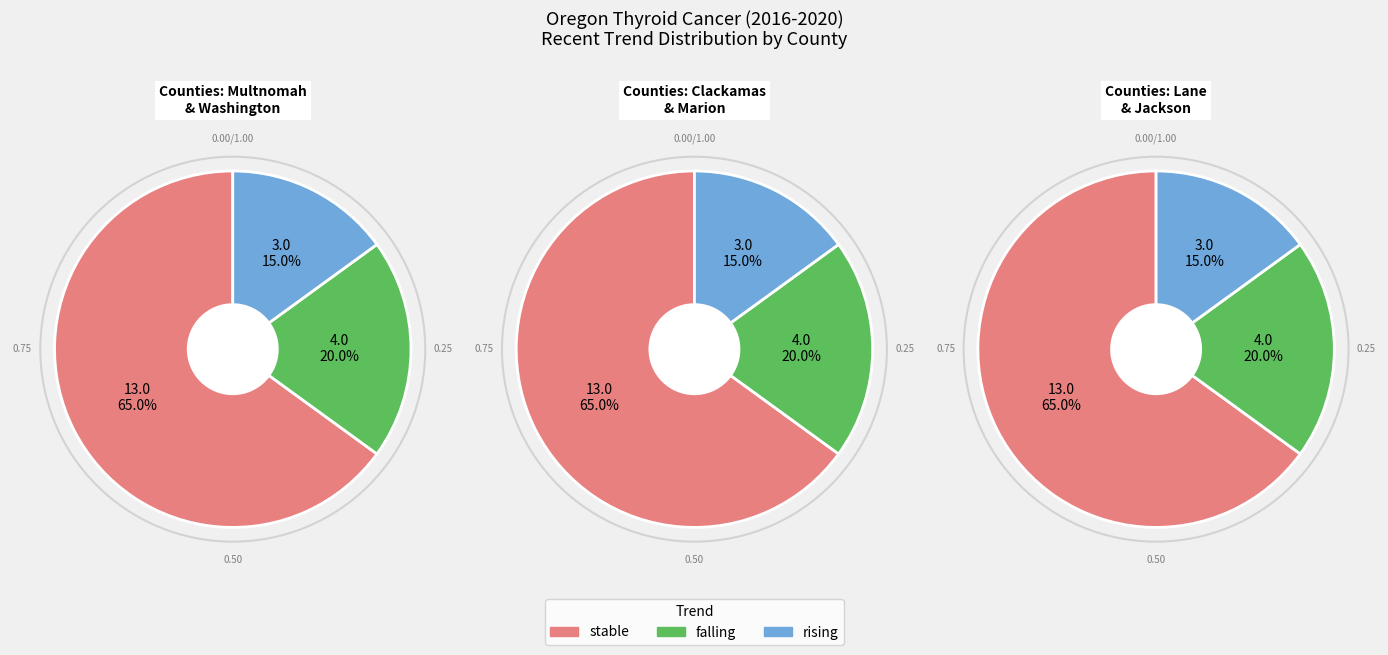

What is the largest slice in the pie chart?

stable